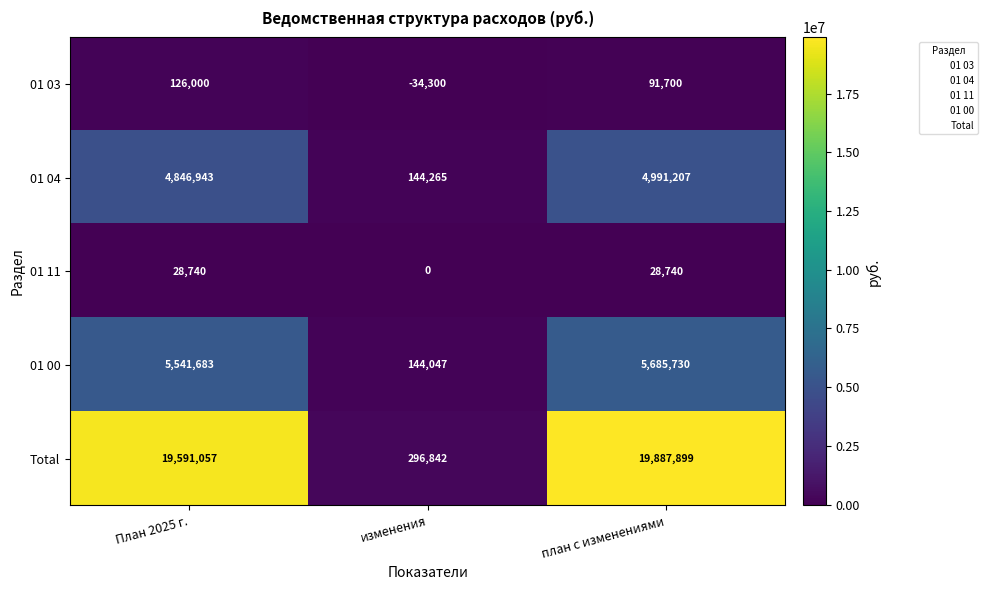

The value of 01 00 at план с изменениями is 3940414. True or false?

False